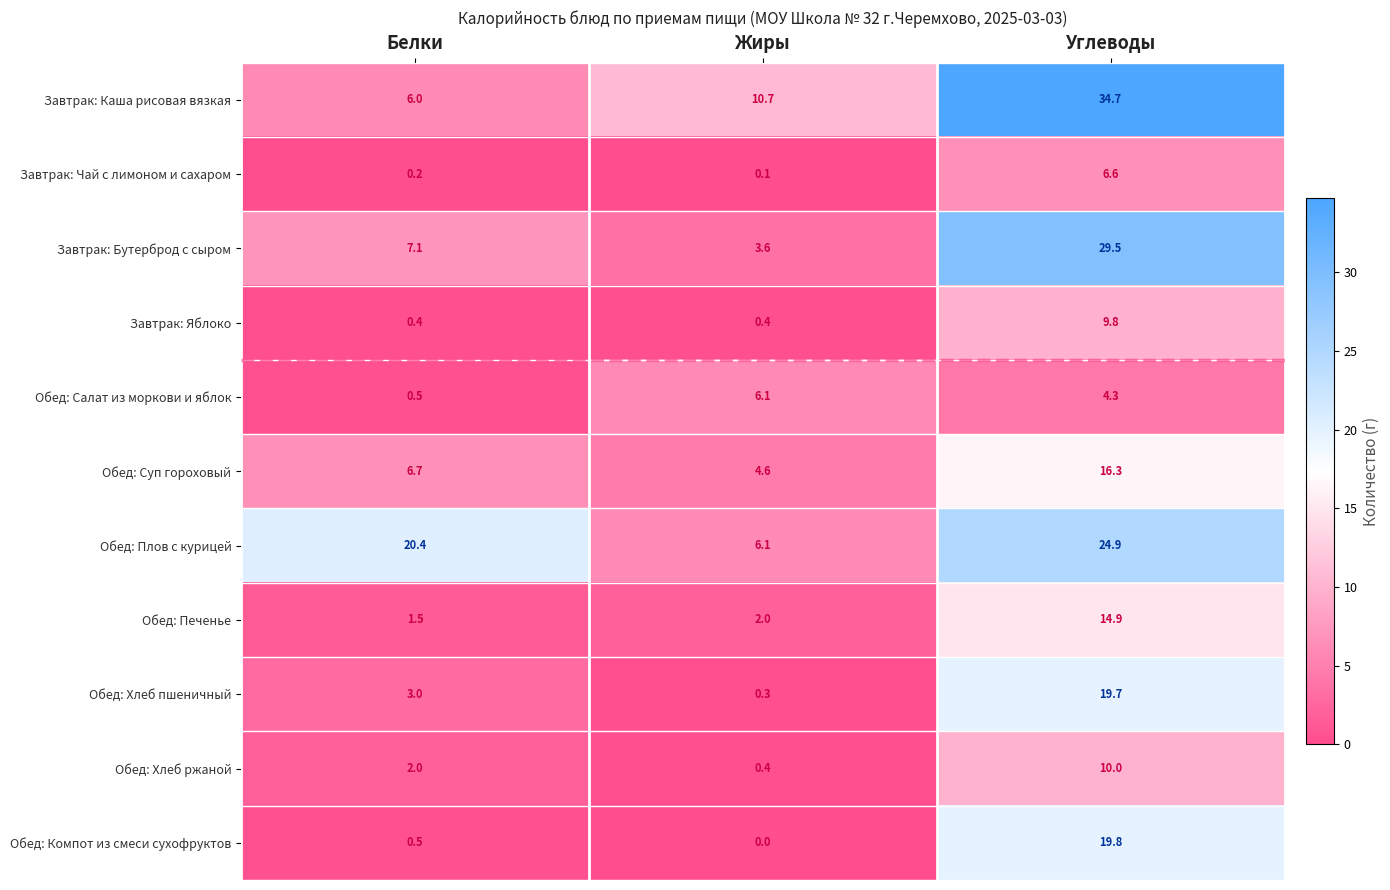

True or false: Завтрак: Бутерброд с сыром has a value of 3.6 at Жиры.

True